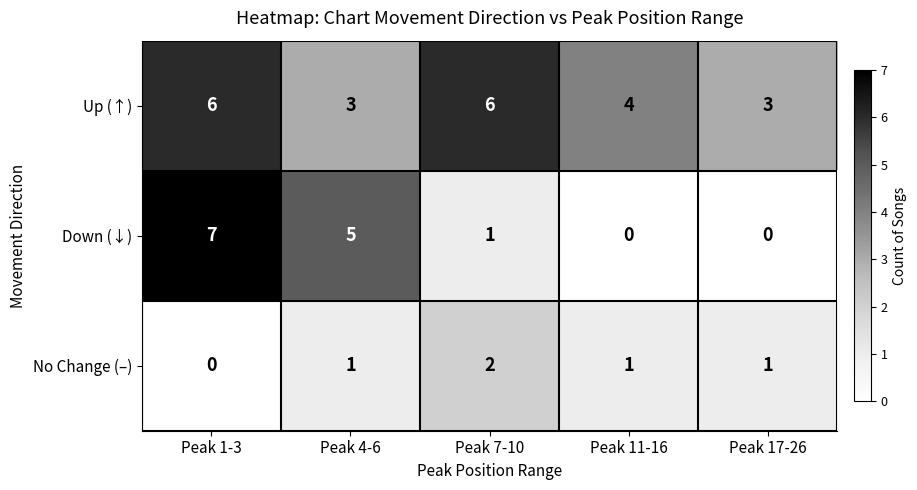

Which series has the largest range (max minus min)?

Down (↓)